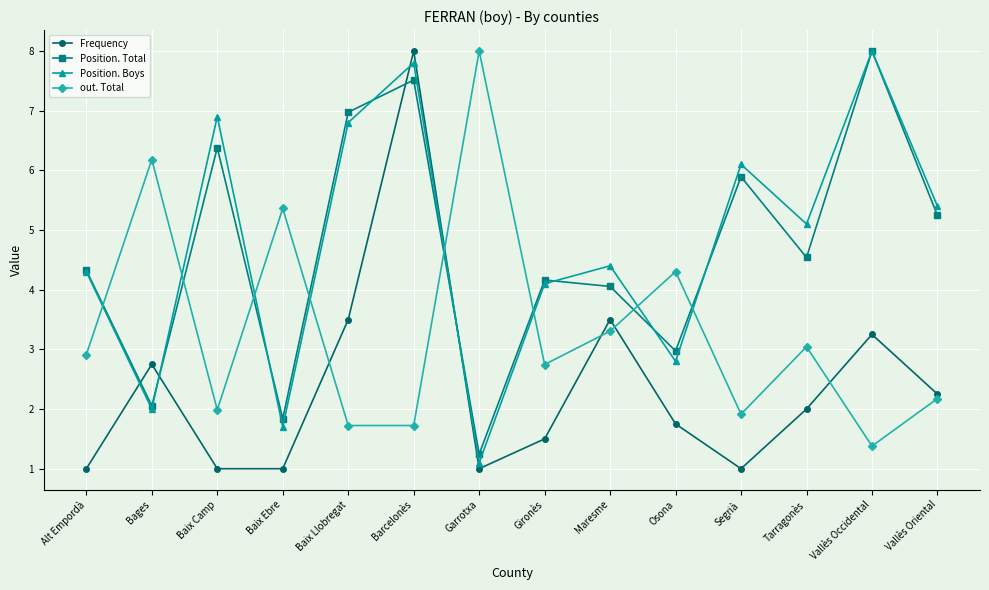

At Gironès, list the series in order from largest to smallest.

Position. Total, Position. Boys, out. Total, Frequency